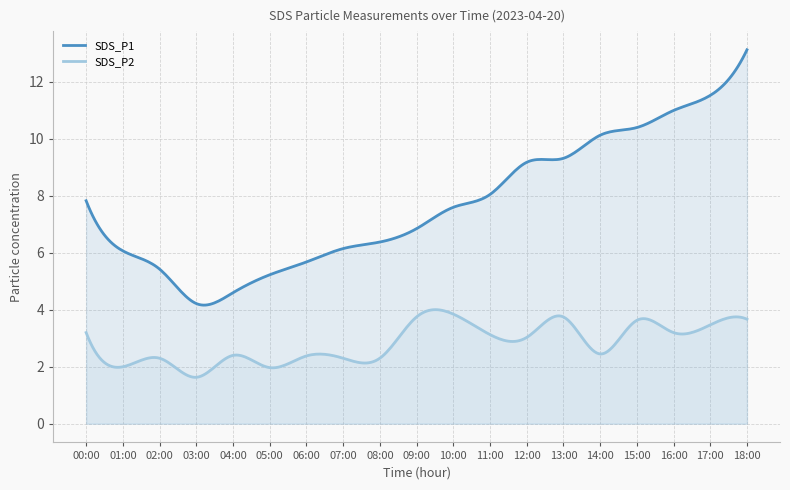

Reading left to right, extract all data points from this chart.

SDS_P1: 00:00=7.8	01:00=6.1	02:00=5.4	03:00=4.2	04:00=4.6	05:00=5.2	06:00=5.7	07:00=6.2	08:00=6.4	09:00=6.8	10:00=7.6	11:00=8.1	12:00=9.2	13:00=9.3	14:00=10.1	15:00=10.4	16:00=11.0	17:00=11.5	18:00=13.1
SDS_P2: 00:00=3.2	01:00=2.0	02:00=2.3	03:00=1.6	04:00=2.4	05:00=2.0	06:00=2.4	07:00=2.3	08:00=2.3	09:00=3.8	10:00=3.9	11:00=3.1	12:00=3.0	13:00=3.8	14:00=2.5	15:00=3.6	16:00=3.2	17:00=3.5	18:00=3.7